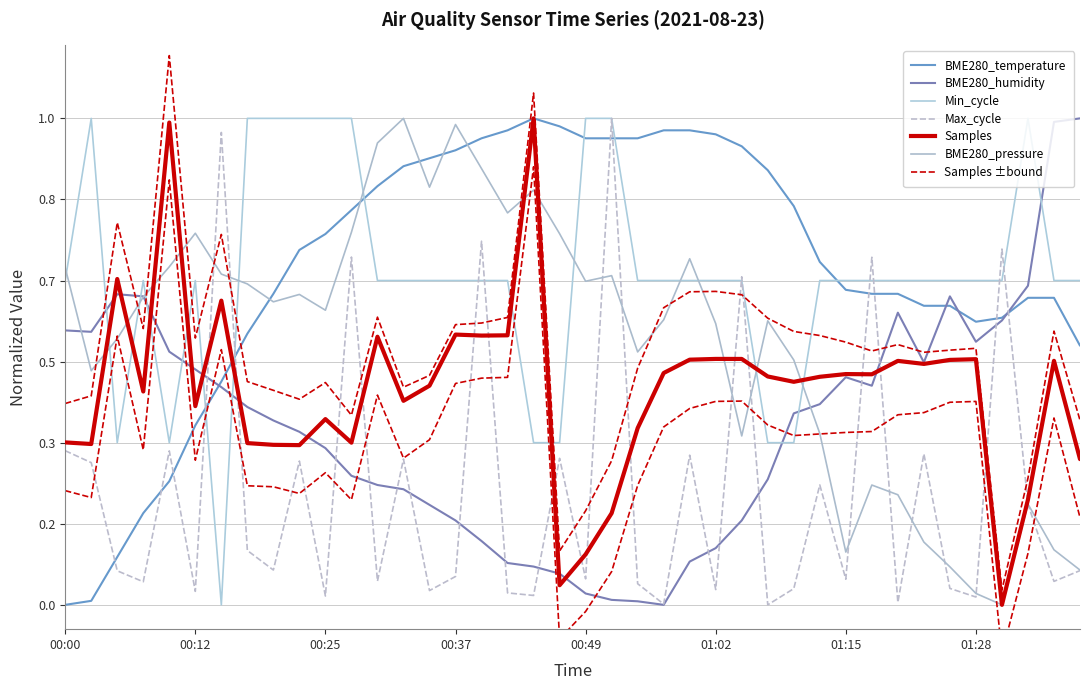

Rank the series at 00:57 from highest to lowest value.

BME280_temperature, Min_cycle, BME280_pressure, Samples, Max_cycle, BME280_humidity